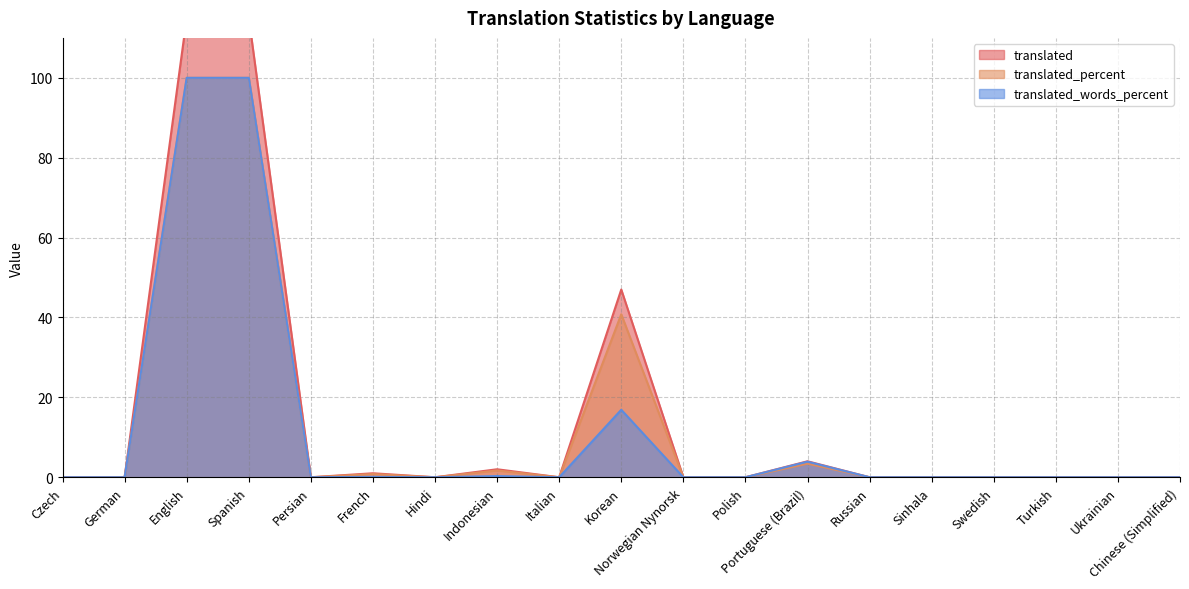

At which label does translated_percent reach its minimum?

Czech